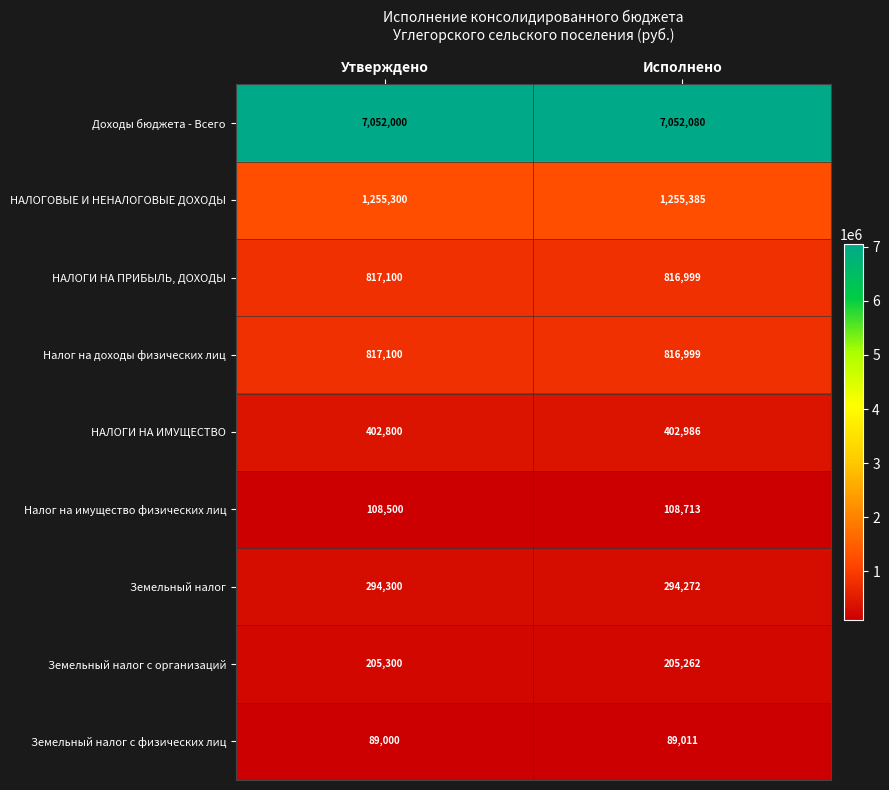

What is the sum of all НАЛОГИ НА ПРИБЫЛЬ, ДОХОДЫ values?

1634099